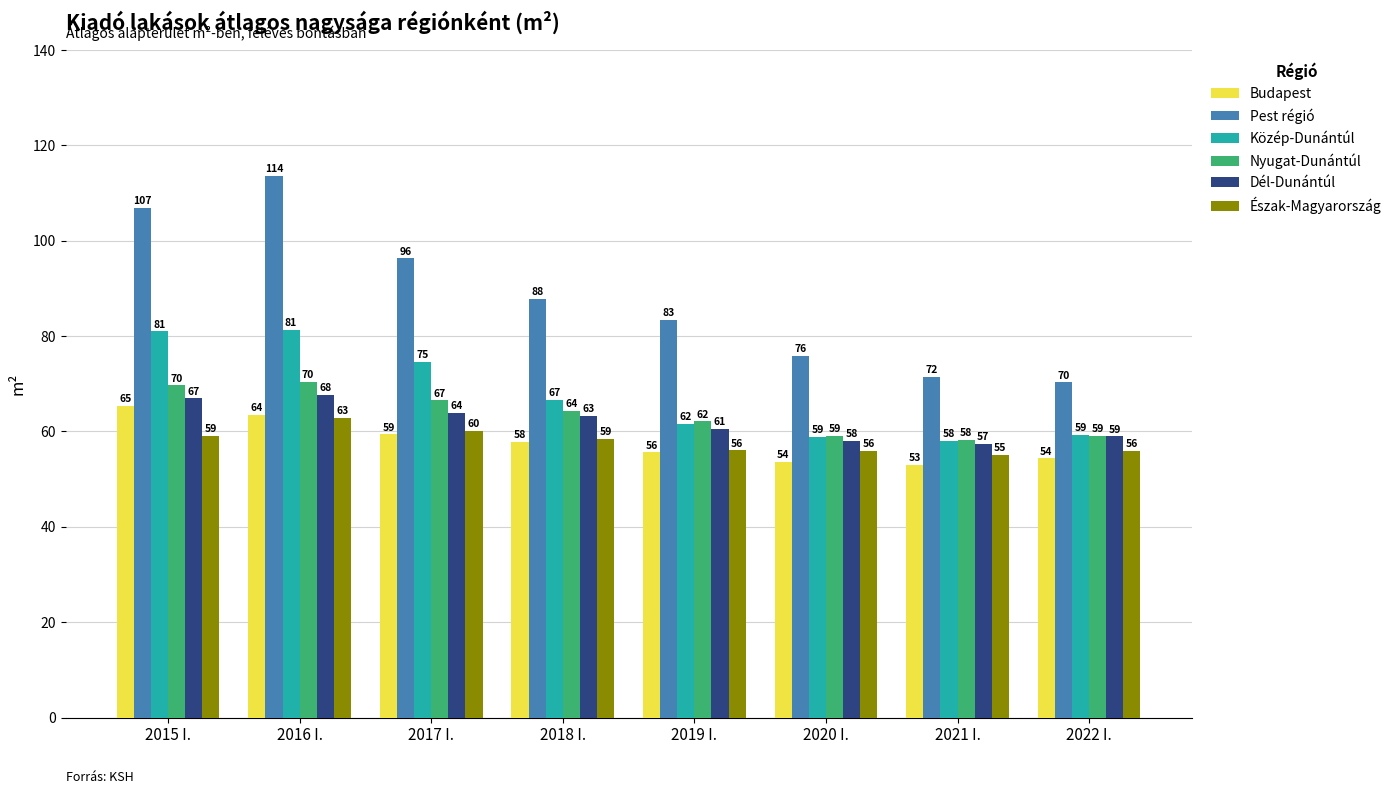

What is the minimum value shown in the chart?

52.9